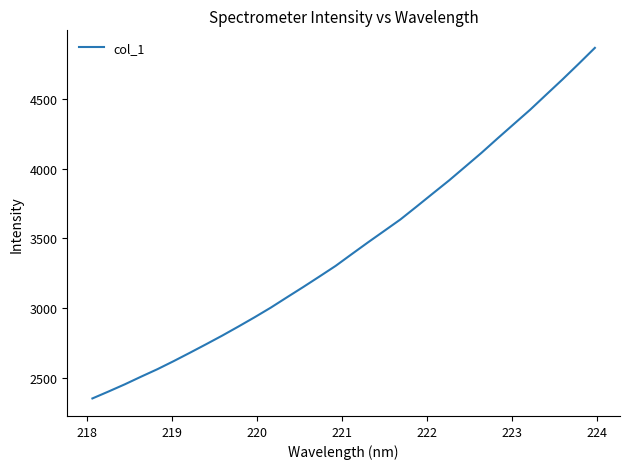

What is the maximum value shown in the chart?

4863.8